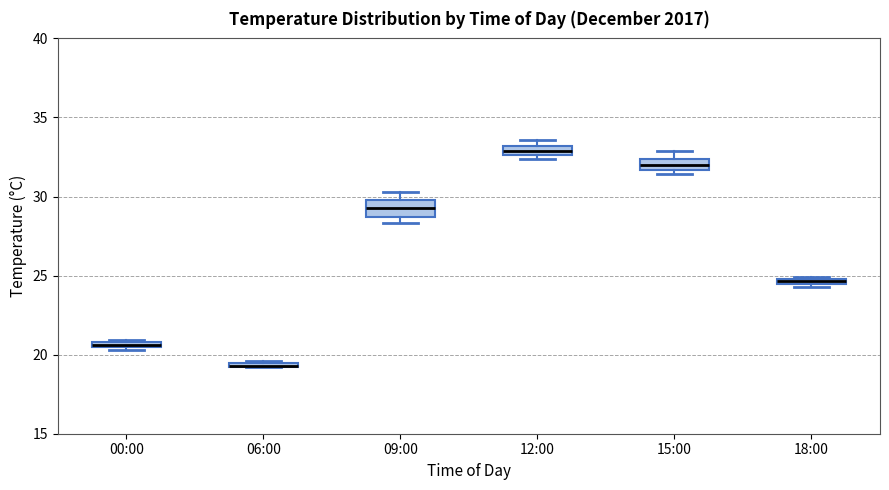

Where is the lower edge of the box for 15:00 on the y-axis? The values are not printed on the chart, so give them approximately, as read against the axis.

31.5